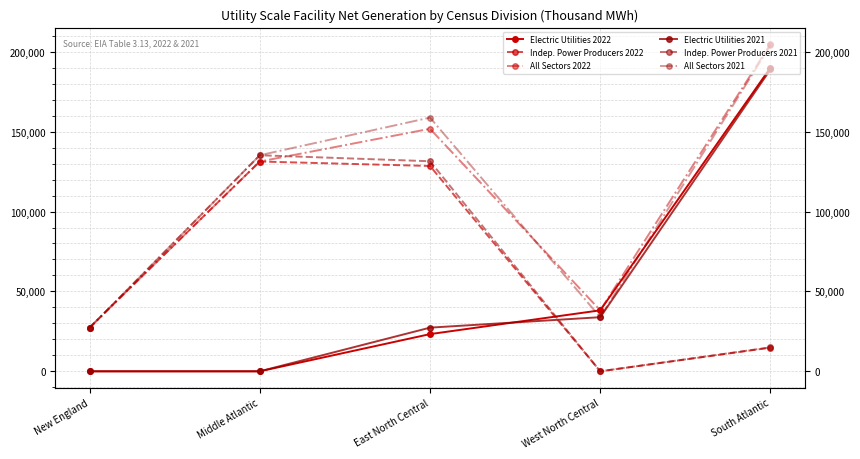

After their last crossing, which series has the higher values: Electric Utilities 2022 or Indep. Power Producers 2022?

Electric Utilities 2022